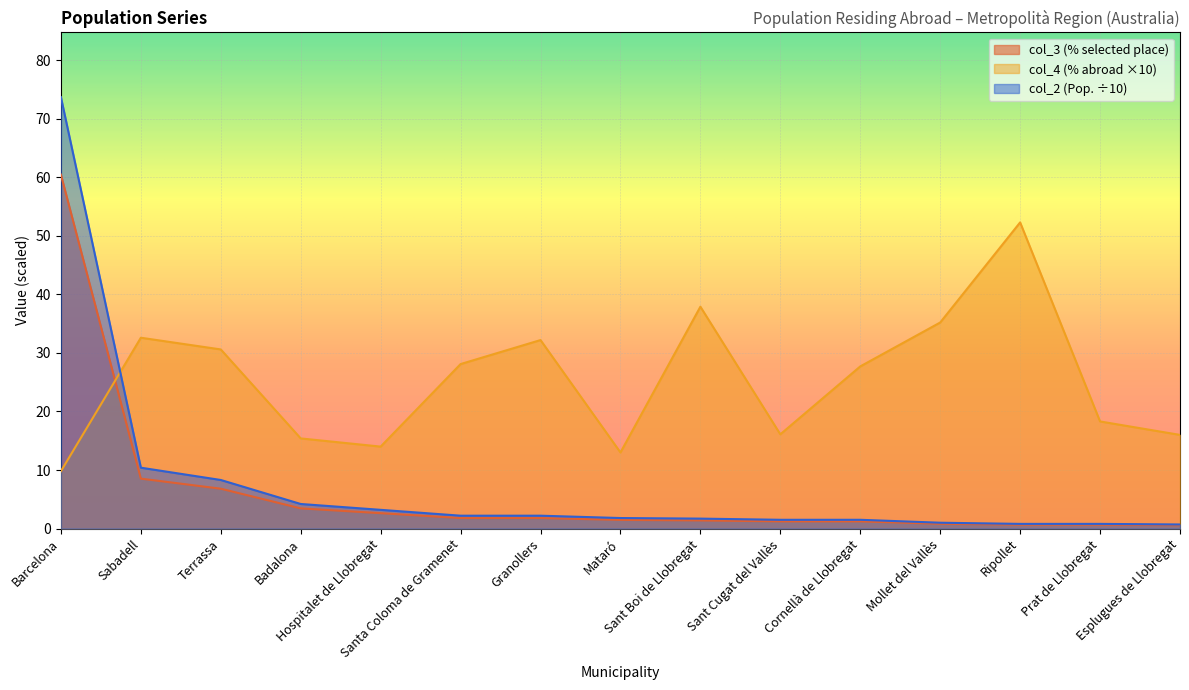

Read the col_4 (% abroad) value at Badalona.

15.4